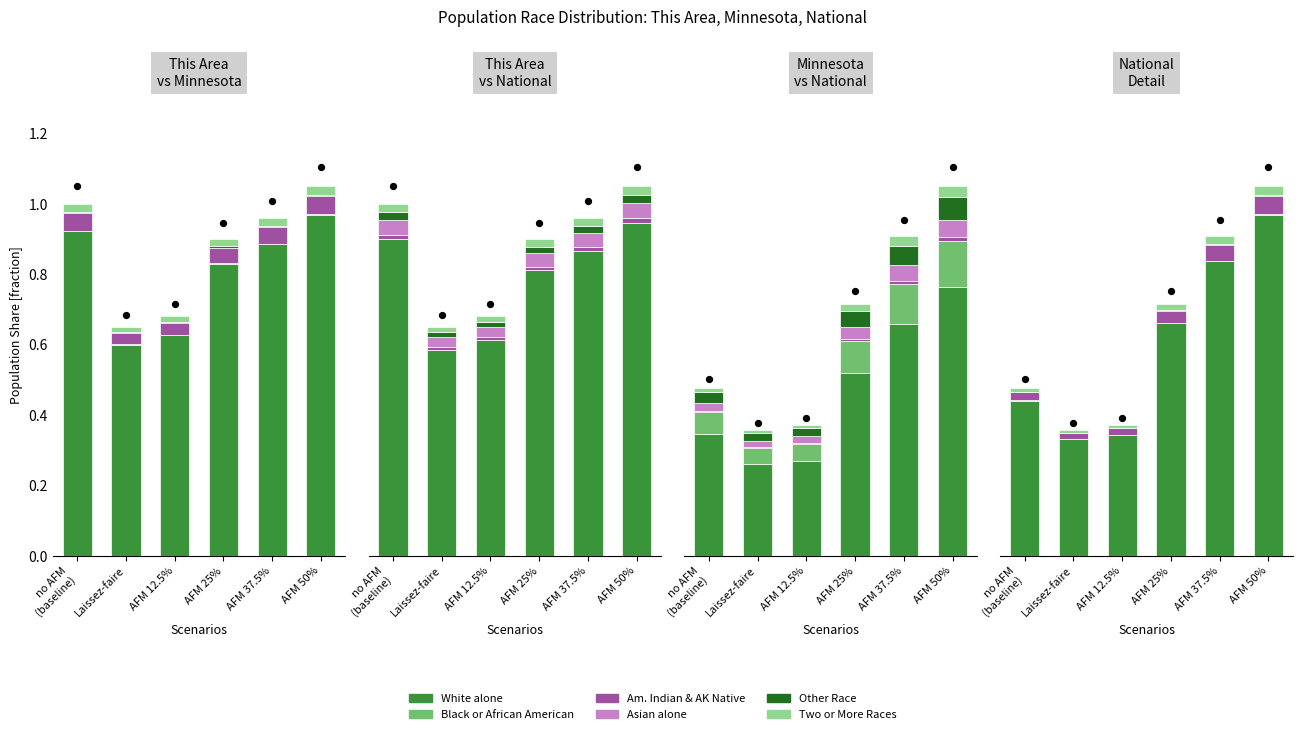

Which series contains the highest Y value?

White alone